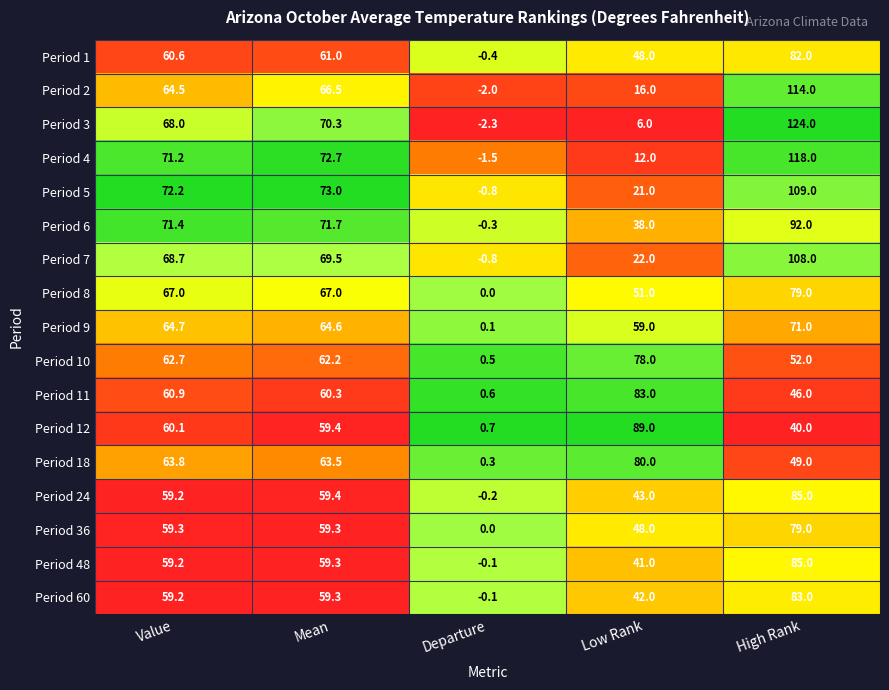

The Period 1 series shows 82.0 at High Rank. True or false?

True